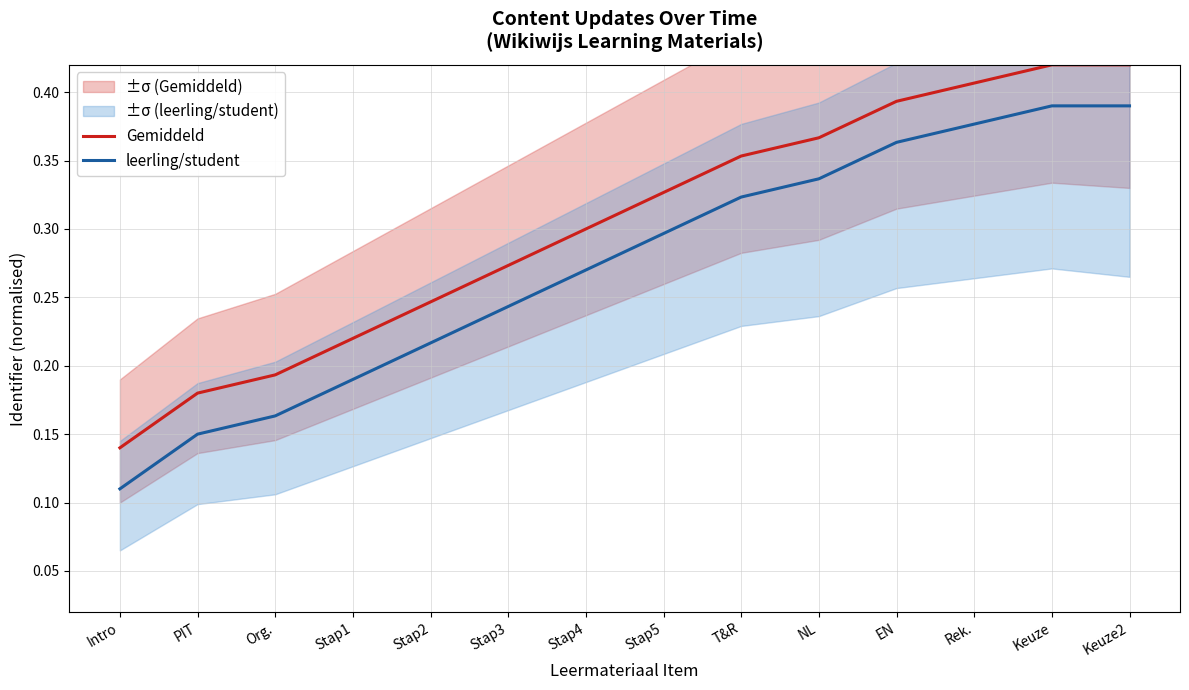

What is the difference between the maximum and minimum values in the leerling/student series?

0.3